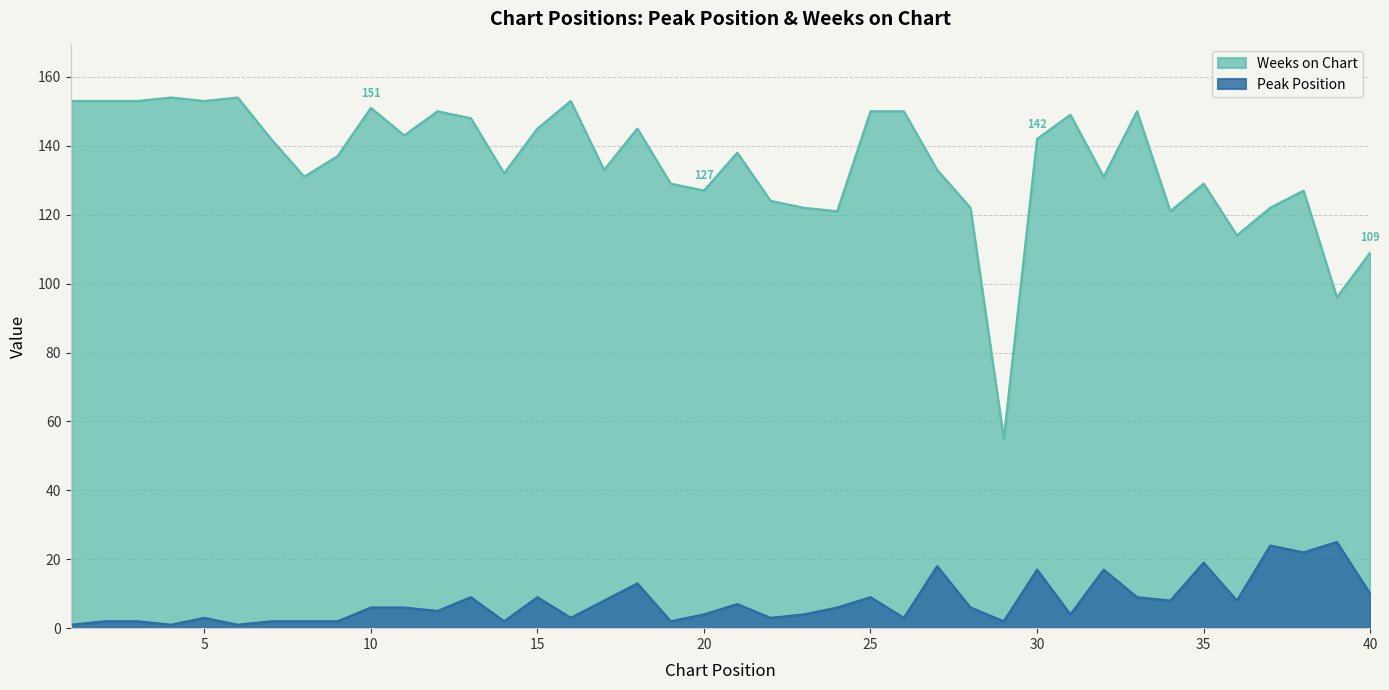

True or false: Peak Position and Weeks on Chart cross at least once.

False